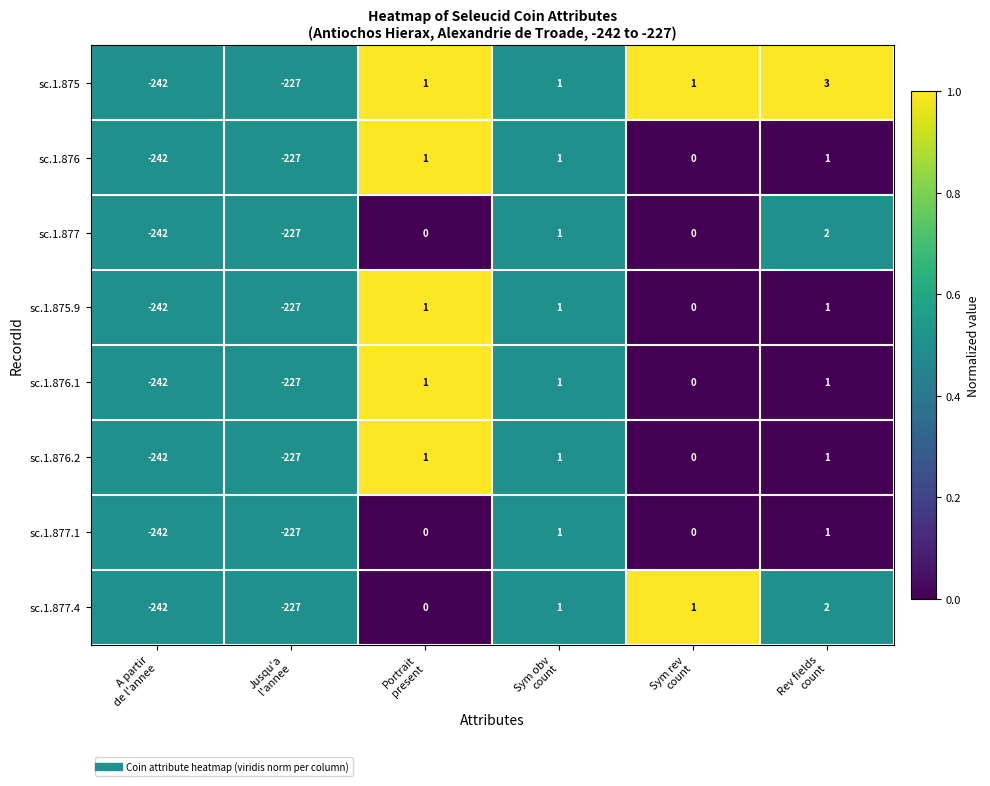

Count the number of categories in the chart.

6